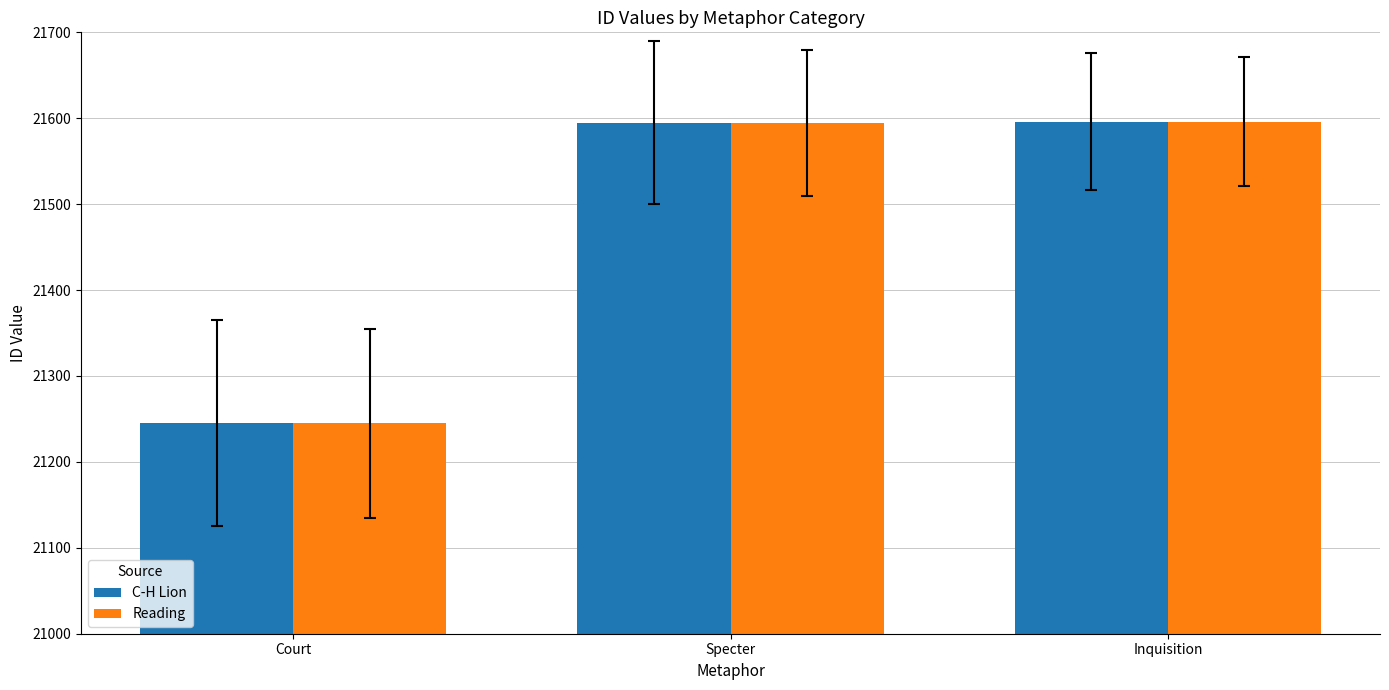

What is the maximum value shown in the chart?

21596